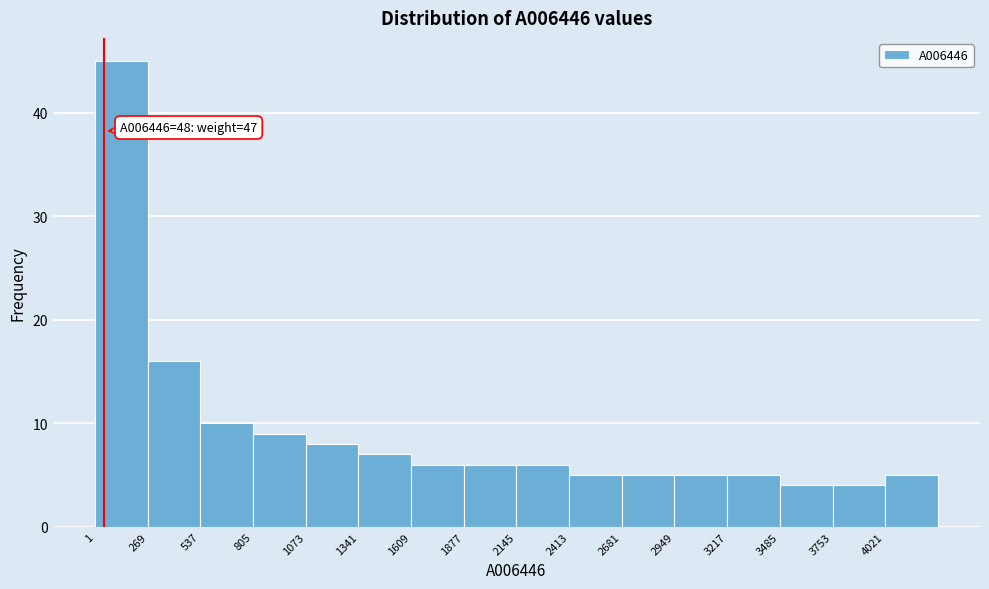

Which range on the x-axis has the tallest bar?

0 to 250